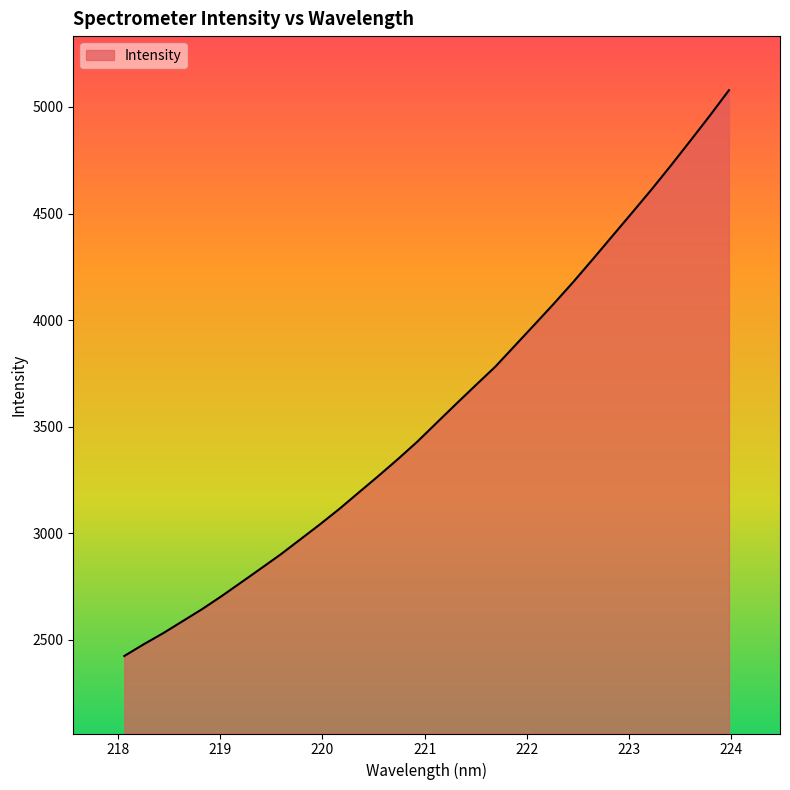

What is the smallest value displayed?

2424.5